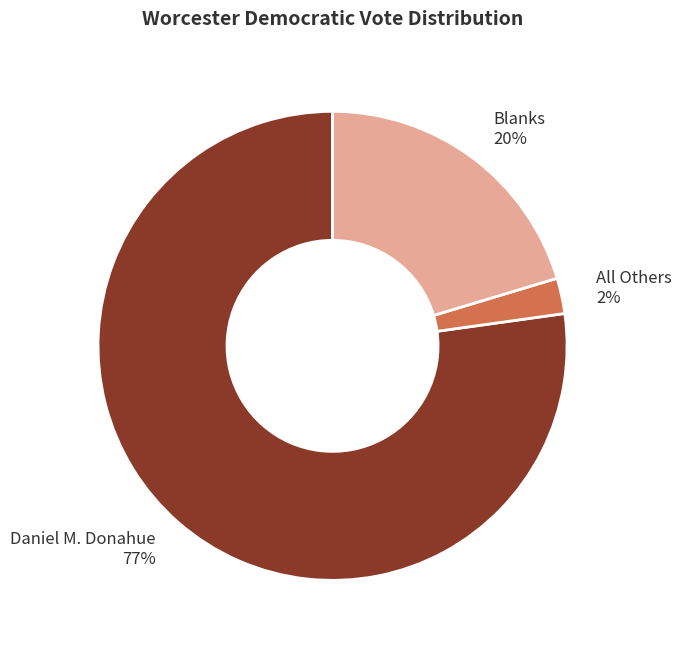

True or false: Daniel M. Donahue accounts for 63% of the total.

False